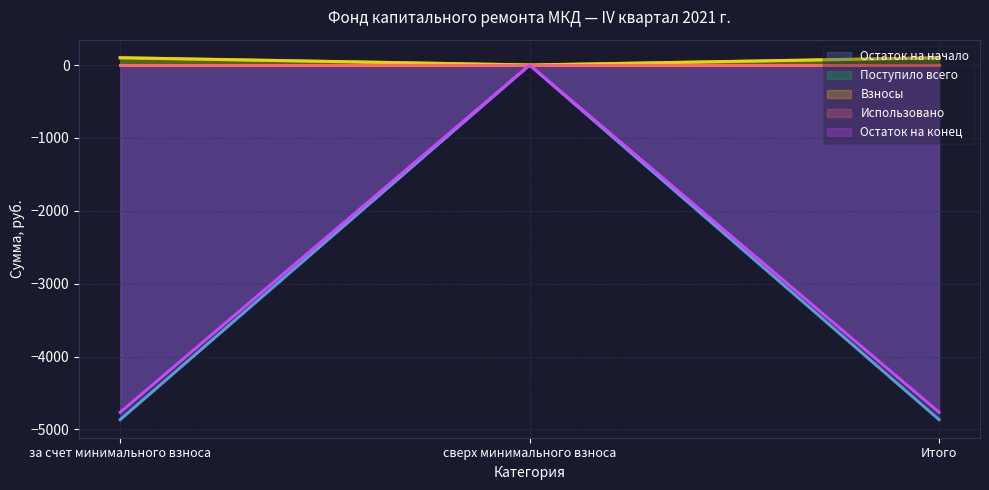

List the series in order of their peak value, highest first.

Поступило всего, Взносы, Остаток на начало, Использовано, Остаток на конец